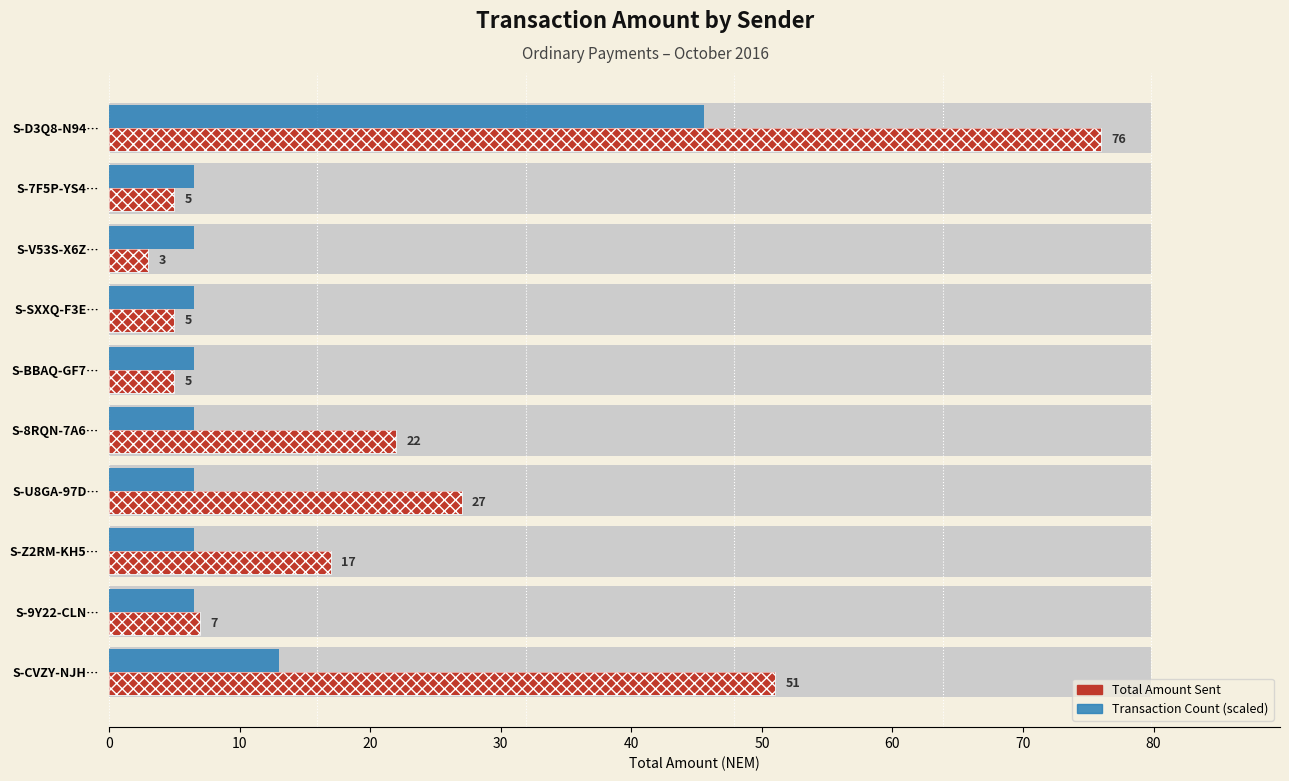

What is the spread (max minus min) of values at S-Z2RM-KH5…?

10.5